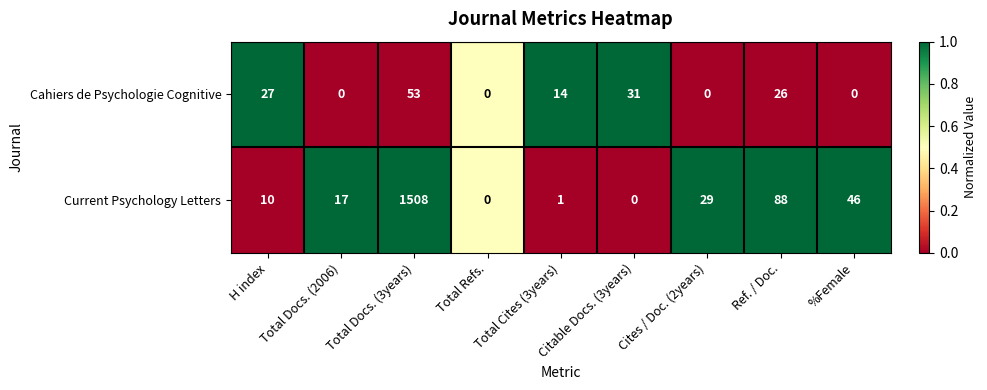

At which label does Current Psychology Letters reach its peak?

Total Docs. (3years)